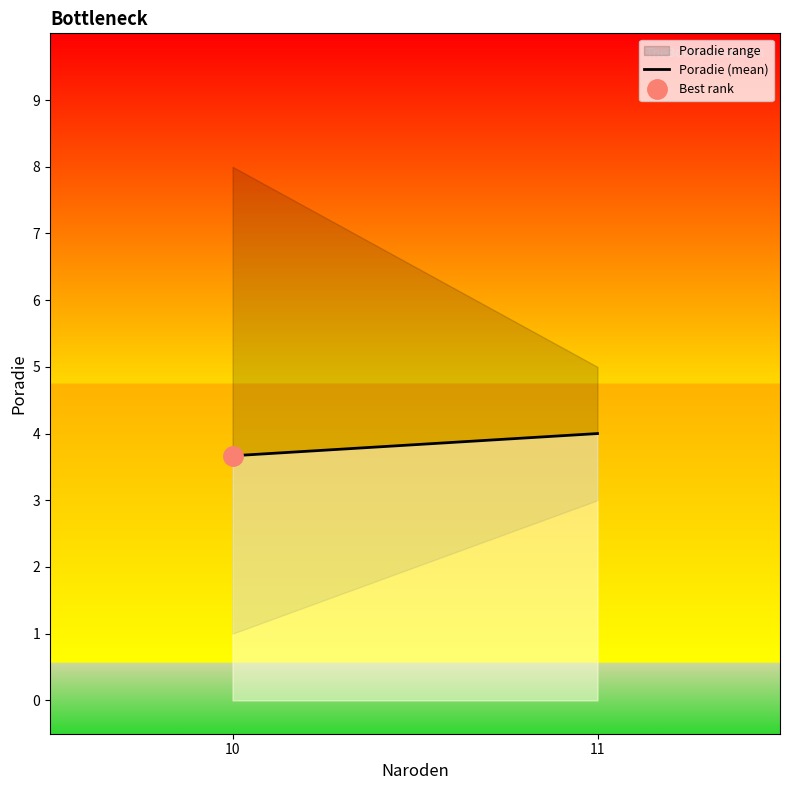

What is the maximum value shown in the chart?

4.0